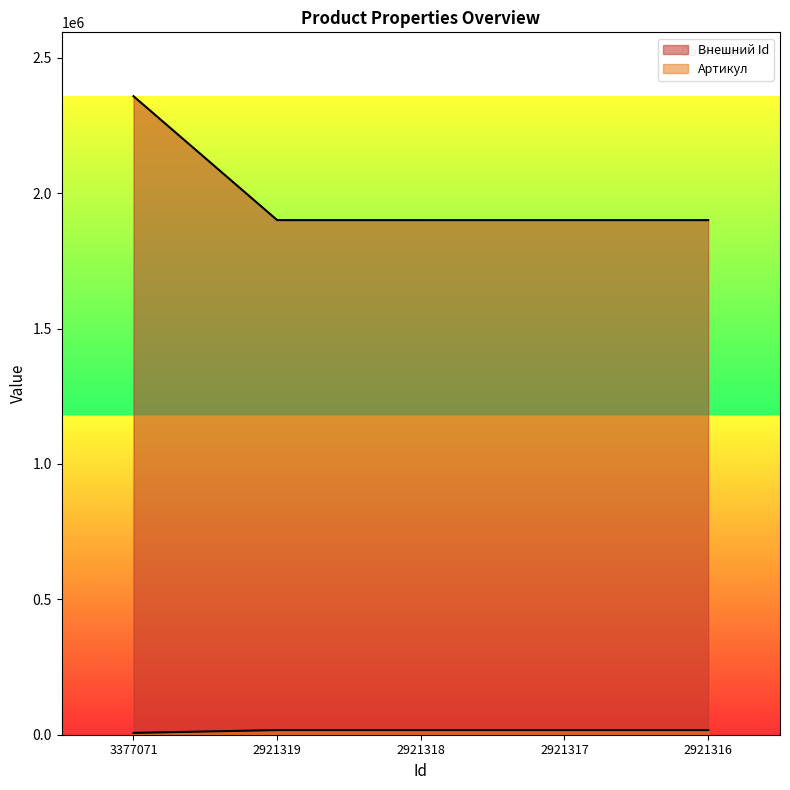

At which category does the chart reach its minimum across all series?

3377071